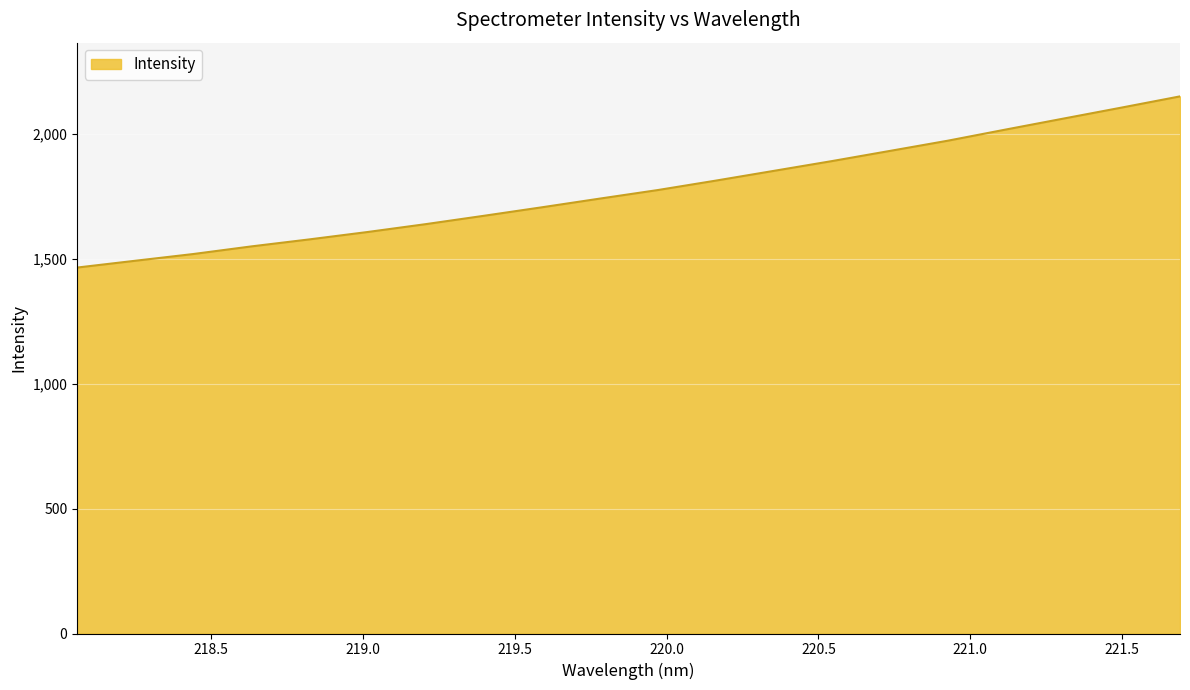

What is the difference between the maximum and minimum values?

685.0